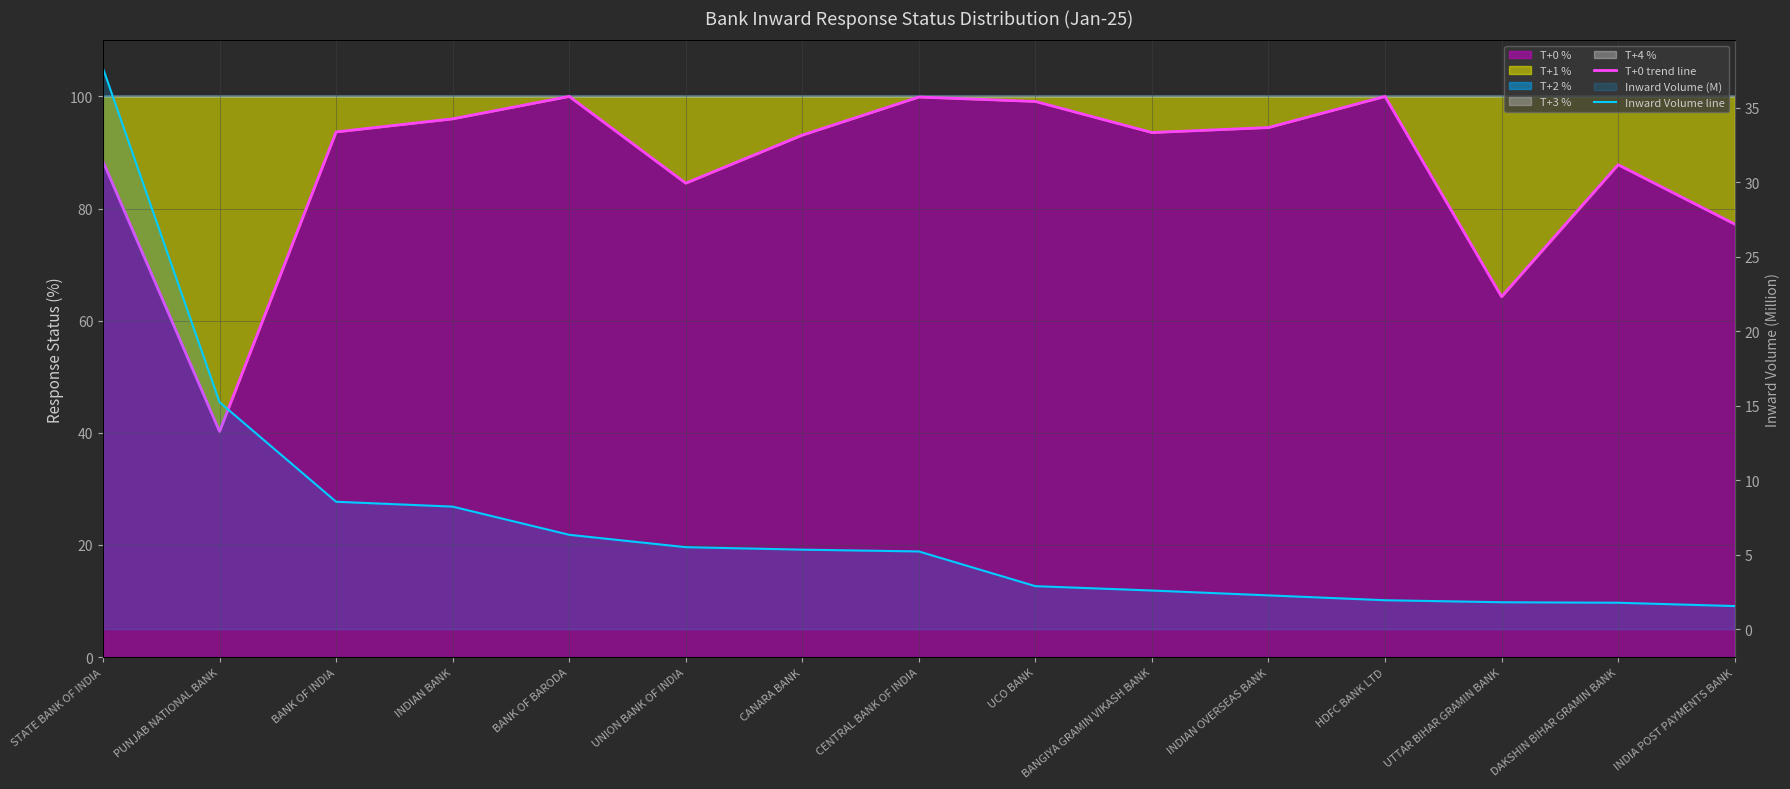

How many lines are shown in the chart?

2